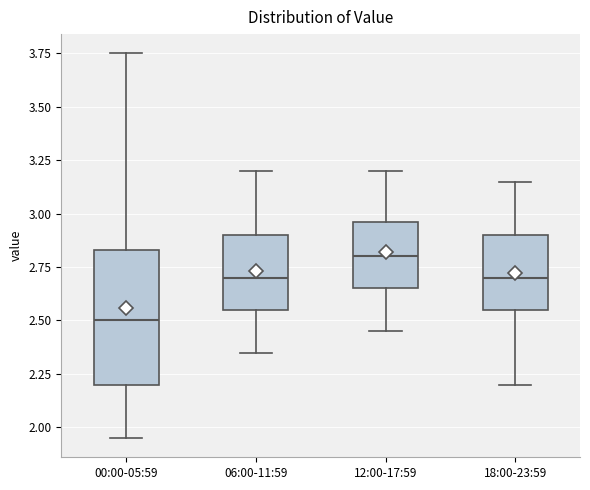

Where does the lower whisker of the box for 18:00-23:59 end on the y-axis? The values are not printed on the chart, so give them approximately, as read against the axis.

2.20